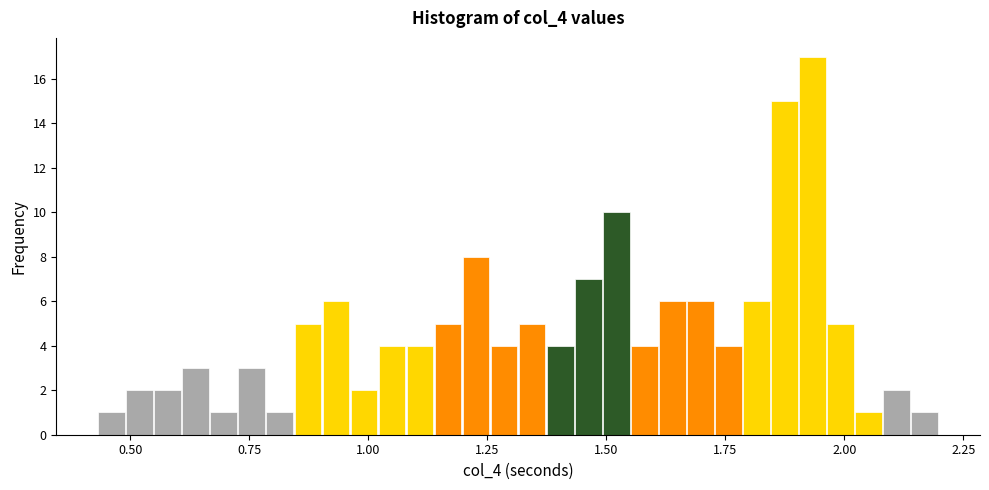

Read against the x-axis, roughly where is the centre of the tallest bar?

1.95